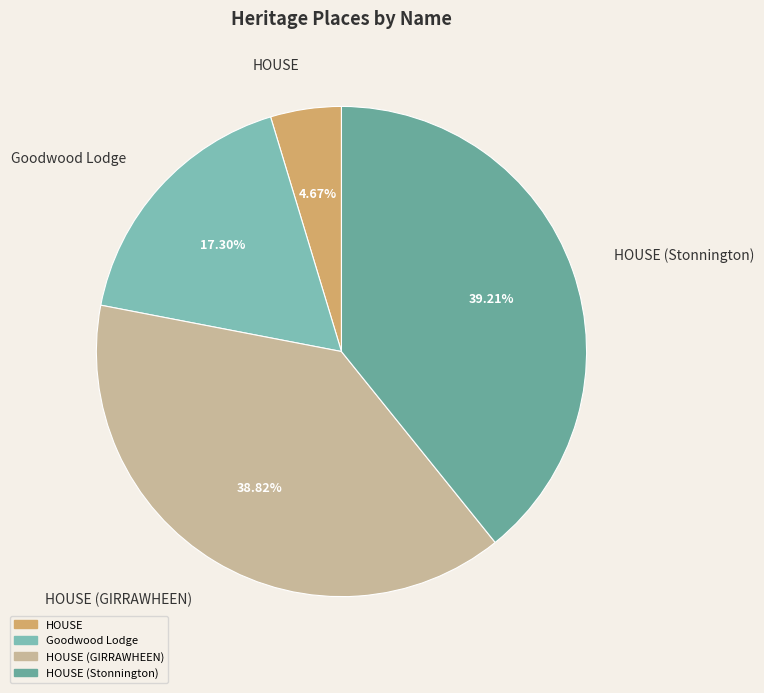

Approximately how many times larger is the value at Goodwood Lodge compared to HOUSE?

3.7